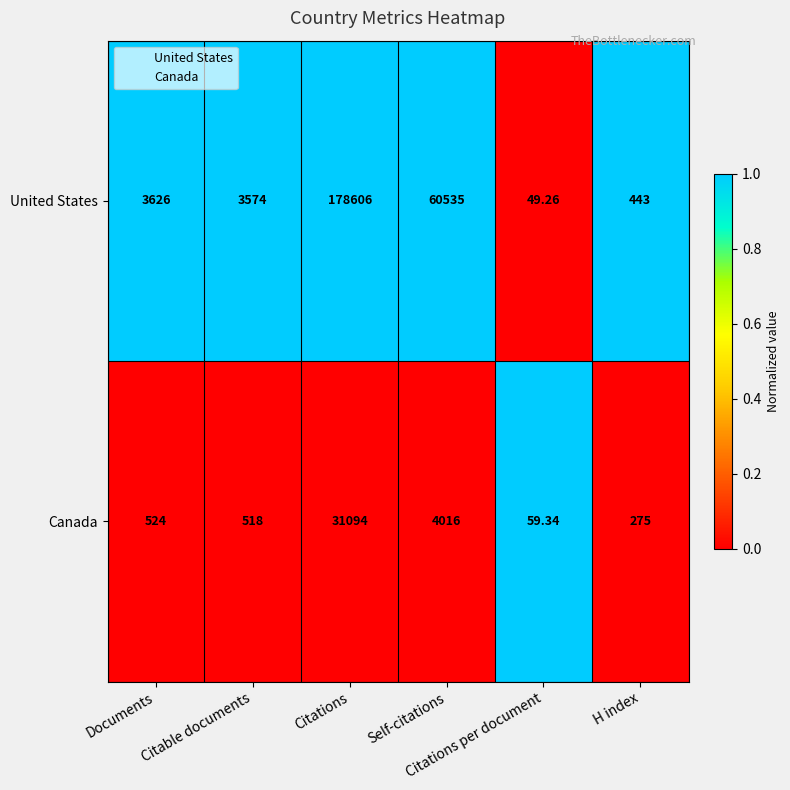

Rank the series by their maximum value, from highest to lowest.

United States, Canada